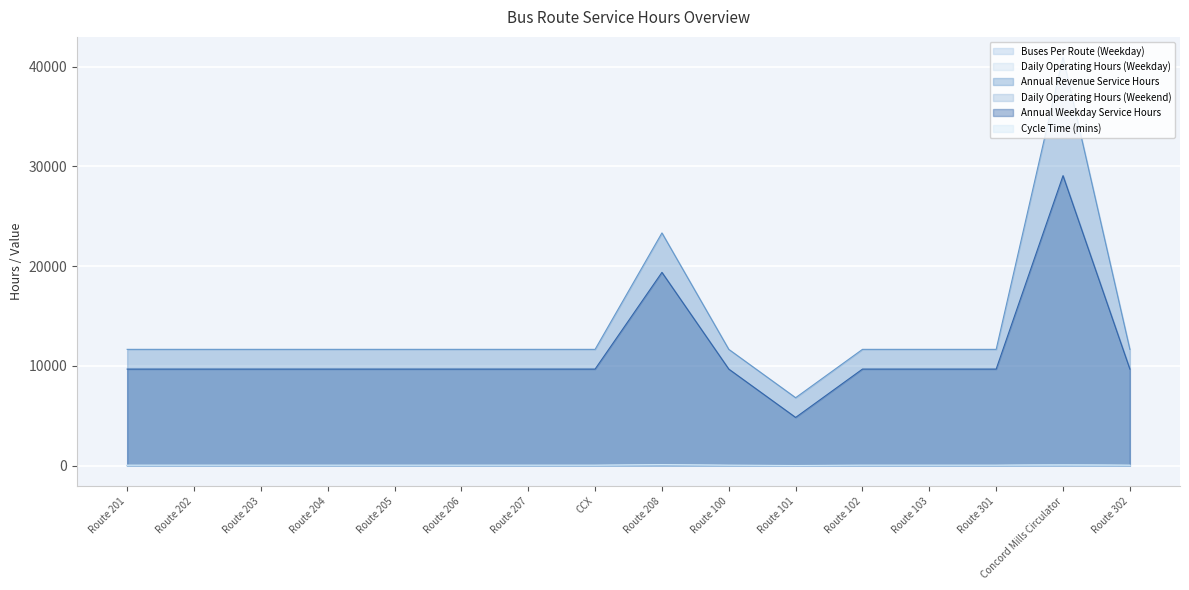

Rank the series at Route 100 from lowest to highest value.

Buses Per Route (Weekday), Daily Operating Hours (Weekend), Daily Operating Hours (Weekday), Cycle Time (mins), Annual Weekday Service Hours, Annual Revenue Service Hours